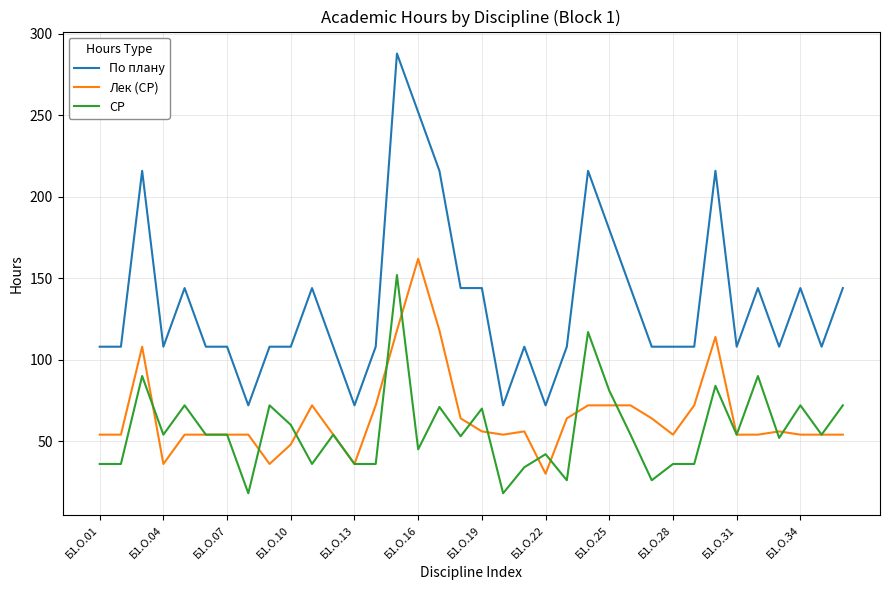

At how many categories does at least one series exceed 286?

1